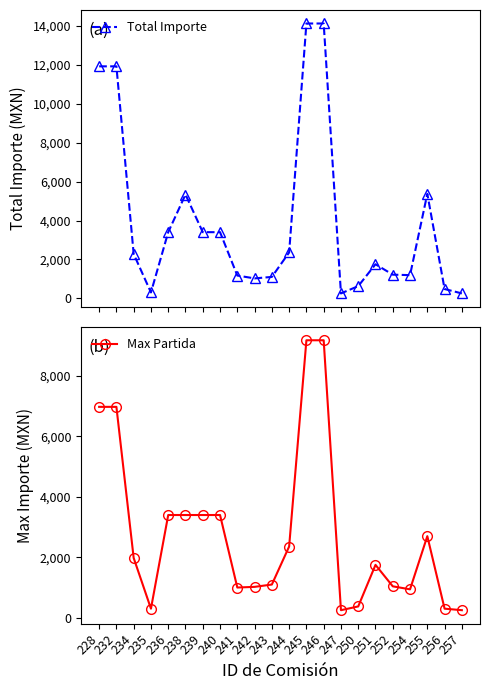

What is the minimum value shown in the chart?

250.0